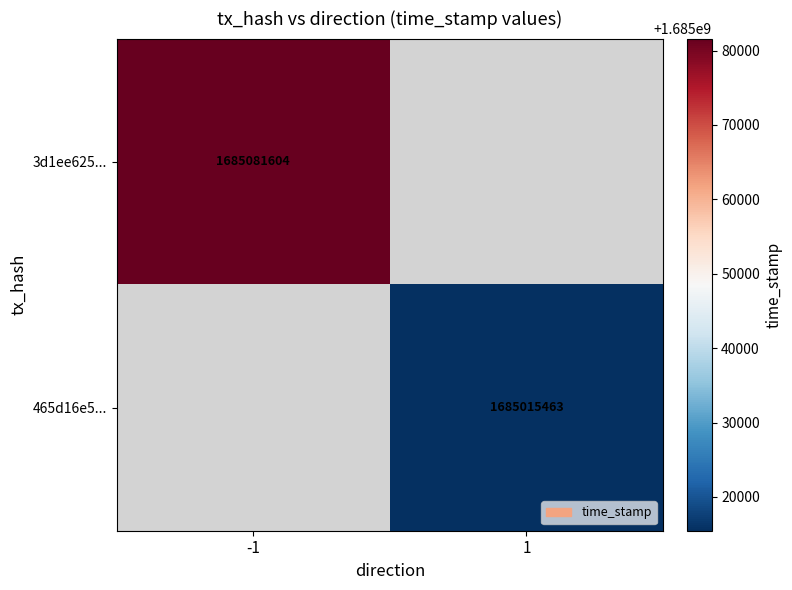

True or false: 465d16e5... has a value of 1127087514.2 at 1.

False